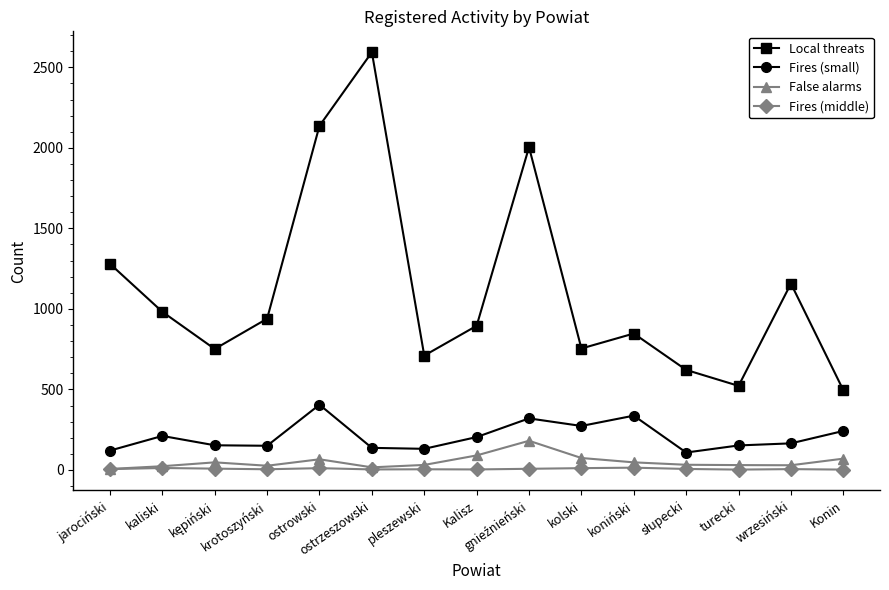

Which series has the widest spread of values?

Local threats